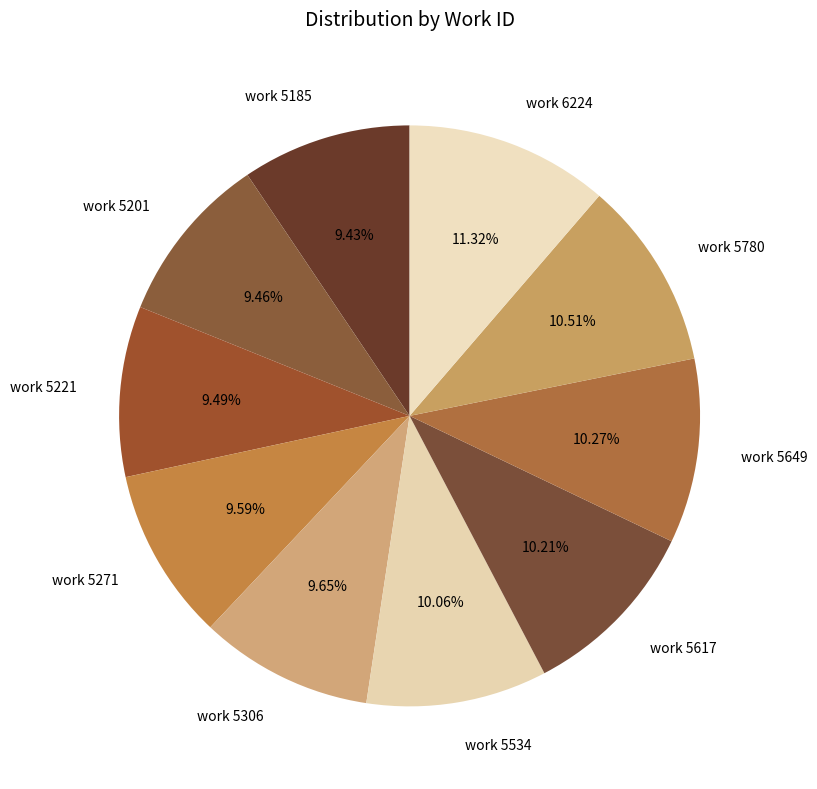

How many slices are in this pie chart?

10